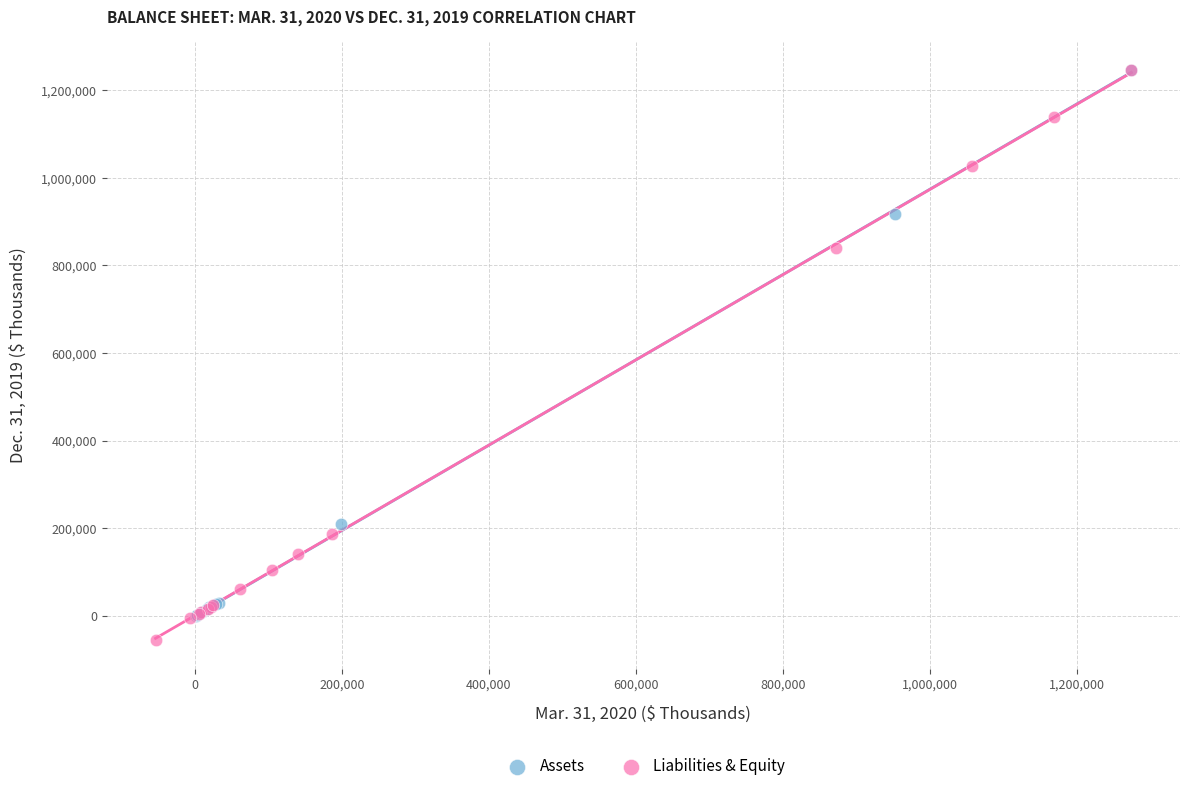

Which series contains the lowest Y value?

Liabilities & Equity